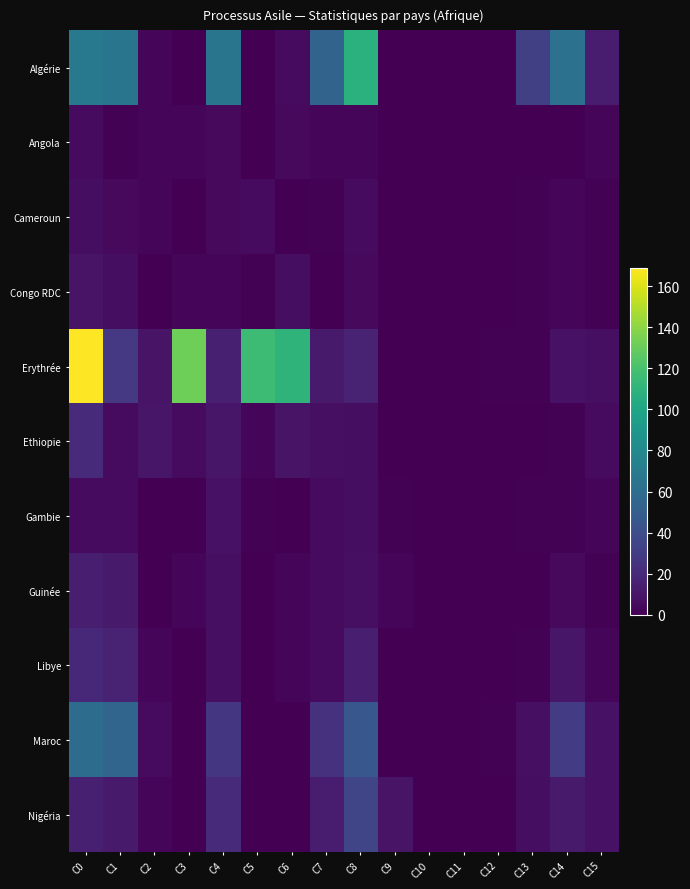

Reading left to right, extract all data points from this chart.

Algérie: C0=68	C1=66	C2=2	C3=0	C4=66	C5=0	C6=5	C7=54	C8=108	C9=0	C10=0	C11=0	C12=0	C13=32	C14=63	C15=13
Angola: C0=5	C1=1	C2=2	C3=2	C4=4	C5=0	C6=4	C7=2	C8=2	C9=0	C10=0	C11=0	C12=0	C13=0	C14=0	C15=2
Cameroun: C0=6	C1=4	C2=2	C3=0	C4=4	C5=5	C6=0	C7=1	C8=5	C9=0	C10=0	C11=0	C12=0	C13=1	C14=3	C15=1
Congo RDC: C0=9	C1=6	C2=0	C3=3	C4=3	C5=1	C6=6	C7=0	C8=4	C9=0	C10=0	C11=0	C12=0	C13=1	C14=2	C15=1
Erythrée: C0=169	C1=28	C2=9	C3=132	C4=15	C5=116	C6=110	C7=12	C8=17	C9=0	C10=0	C11=0	C12=1	C13=1	C14=8	C15=7
Ethiopie: C0=20	C1=5	C2=10	C3=5	C4=10	C5=2	C6=9	C7=7	C8=6	C9=0	C10=0	C11=0	C12=0	C13=0	C14=1	C15=5
Gambie: C0=5	C1=5	C2=0	C3=0	C4=8	C5=1	C6=0	C7=5	C8=6	C9=1	C10=0	C11=0	C12=0	C13=1	C14=1	C15=3
Guinée: C0=14	C1=12	C2=0	C3=2	C4=7	C5=0	C6=2	C7=5	C8=7	C9=2	C10=0	C11=0	C12=0	C13=0	C14=4	C15=1
Libye: C0=19	C1=16	C2=3	C3=0	C4=7	C5=0	C6=3	C7=5	C8=14	C9=0	C10=0	C11=0	C12=0	C13=1	C14=10	C15=3
Maroc: C0=60	C1=55	C2=5	C3=0	C4=27	C5=0	C6=0	C7=24	C8=46	C9=0	C10=0	C11=0	C12=1	C13=7	C14=30	C15=8
Nigéria: C0=15	C1=12	C2=3	C3=0	C4=20	C5=0	C6=0	C7=13	C8=35	C9=9	C10=0	C11=0	C12=0	C13=6	C14=12	C15=8